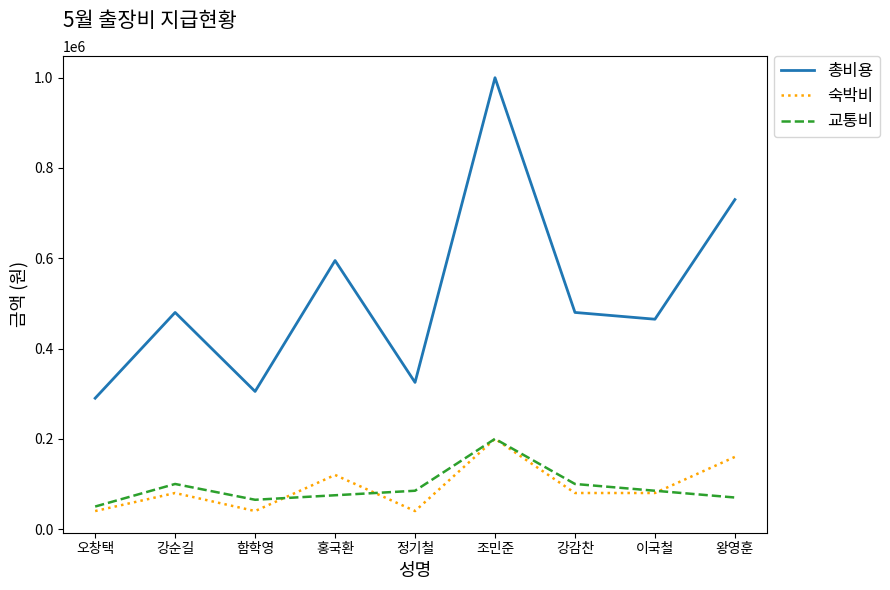

At which category does 숙박비 reach its first local peak?

강순길